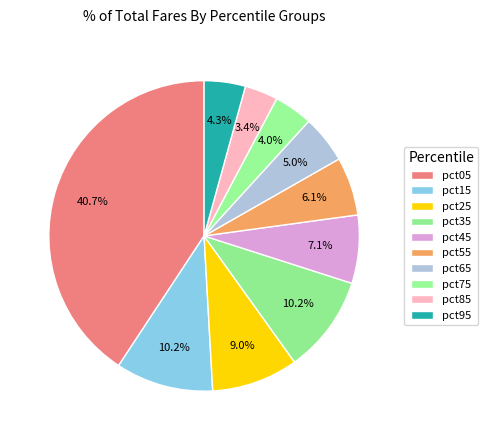

Count the number of slices in the pie.

10